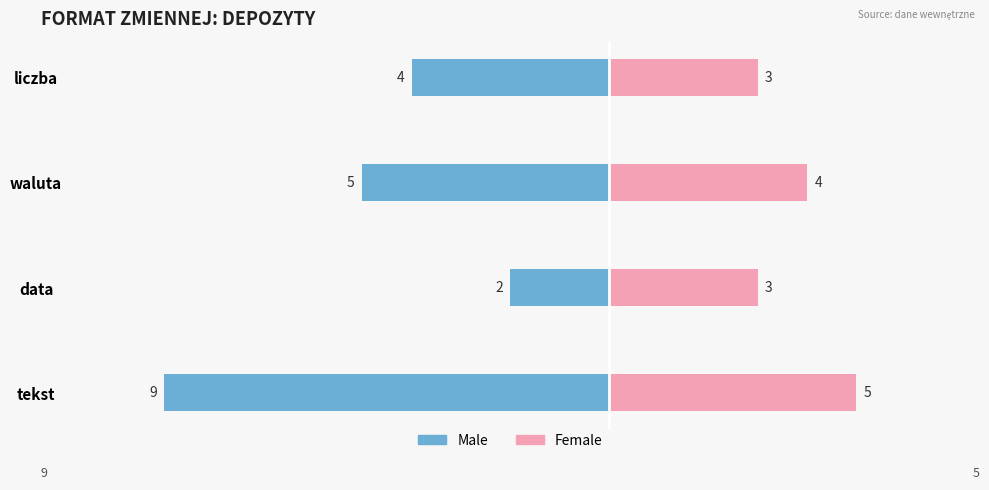

Which series has the largest range (max minus min)?

Male